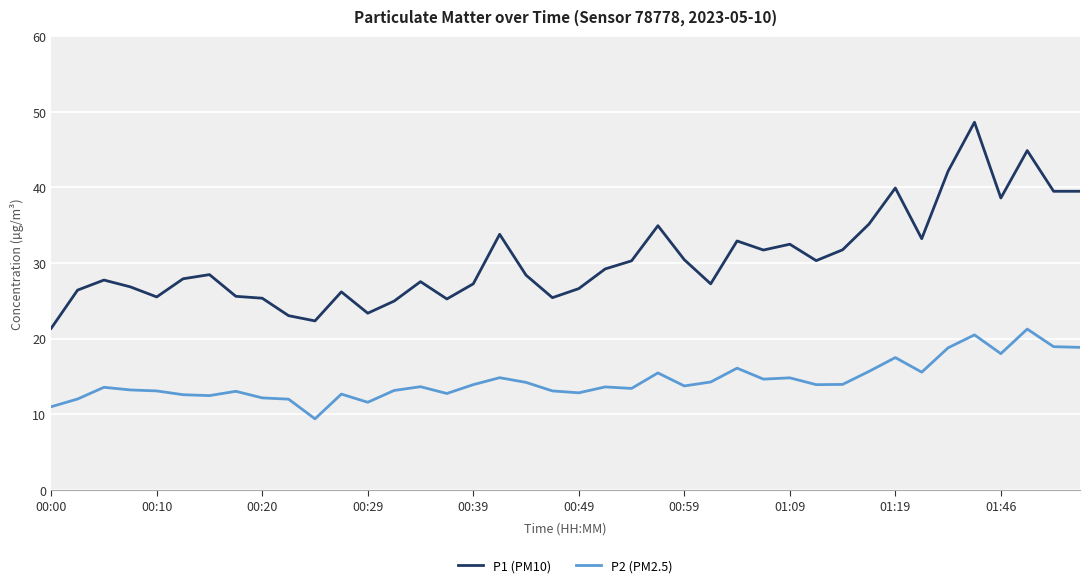

Which series has the largest range (max minus min)?

P1 (PM10)